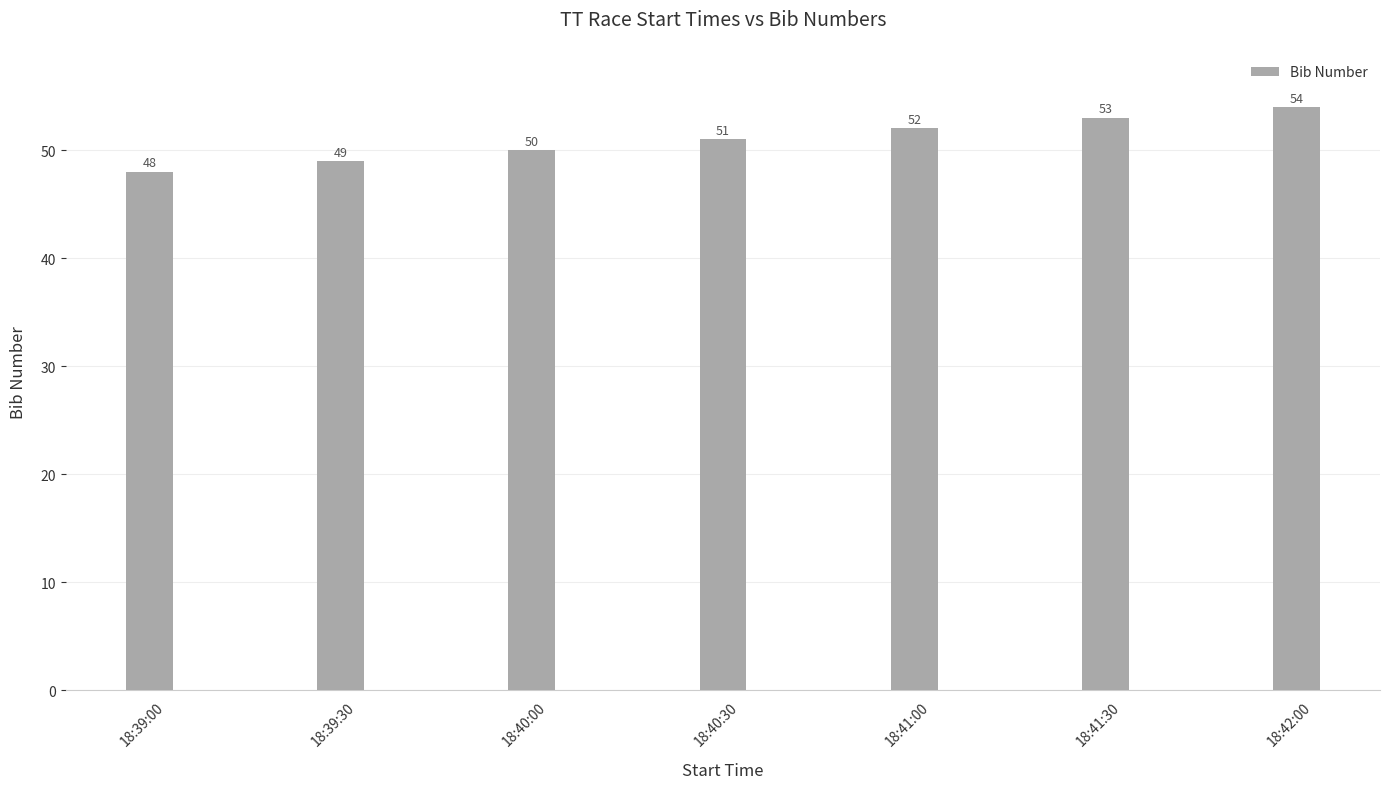

Between 18:42:00 and 18:39:00, which is larger?

18:42:00